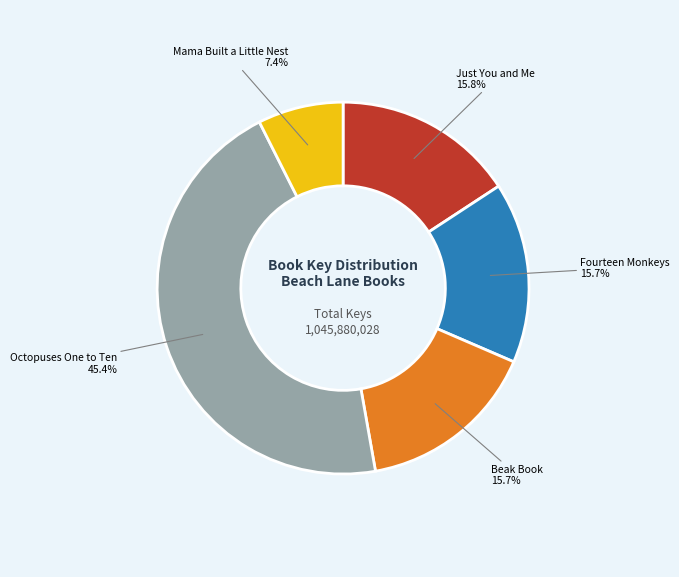

How many slices are in this pie chart?

5